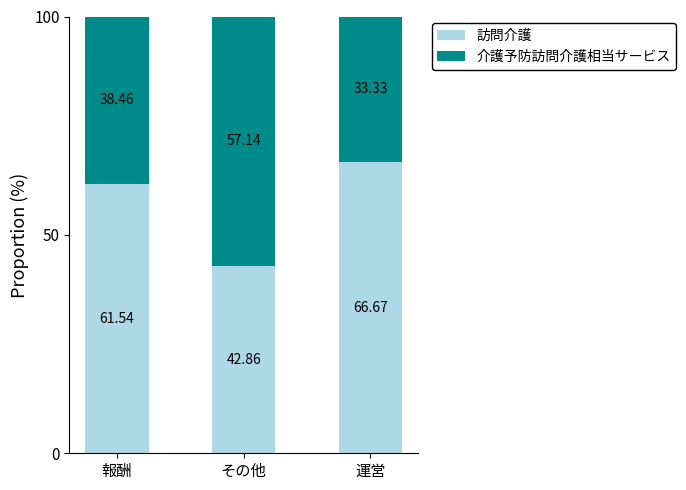

How many values in the 訪問介護 series are below 61?

1